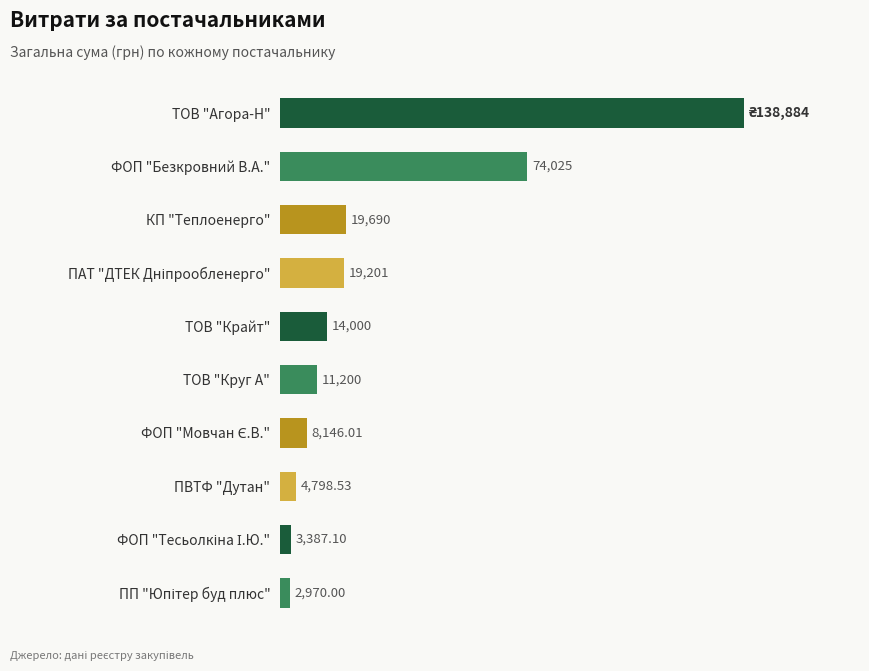

What is the label of the 2nd bar from the top?

ФОП "Безкровний В.А."